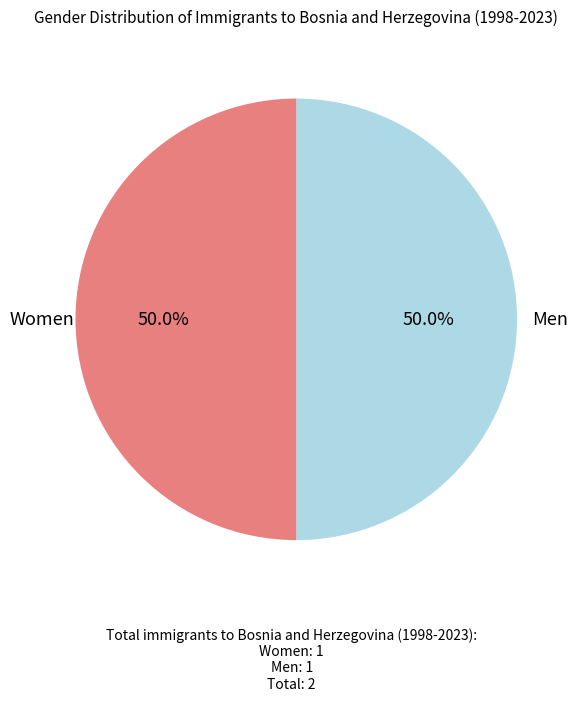

To the nearest percent, what is the difference between the largest and smallest slice percentages?

0%